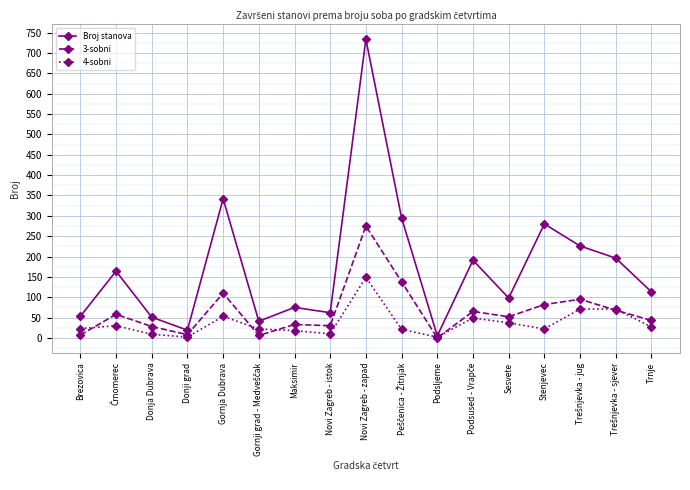

The value of 3-sobni at Donji grad is 8. True or false?

True